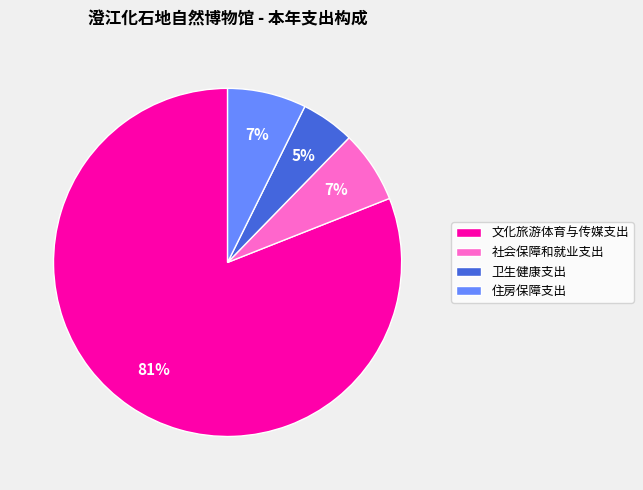

Combined, do 住房保障支出 and 社会保障和就业支出 account for over 50%?

No